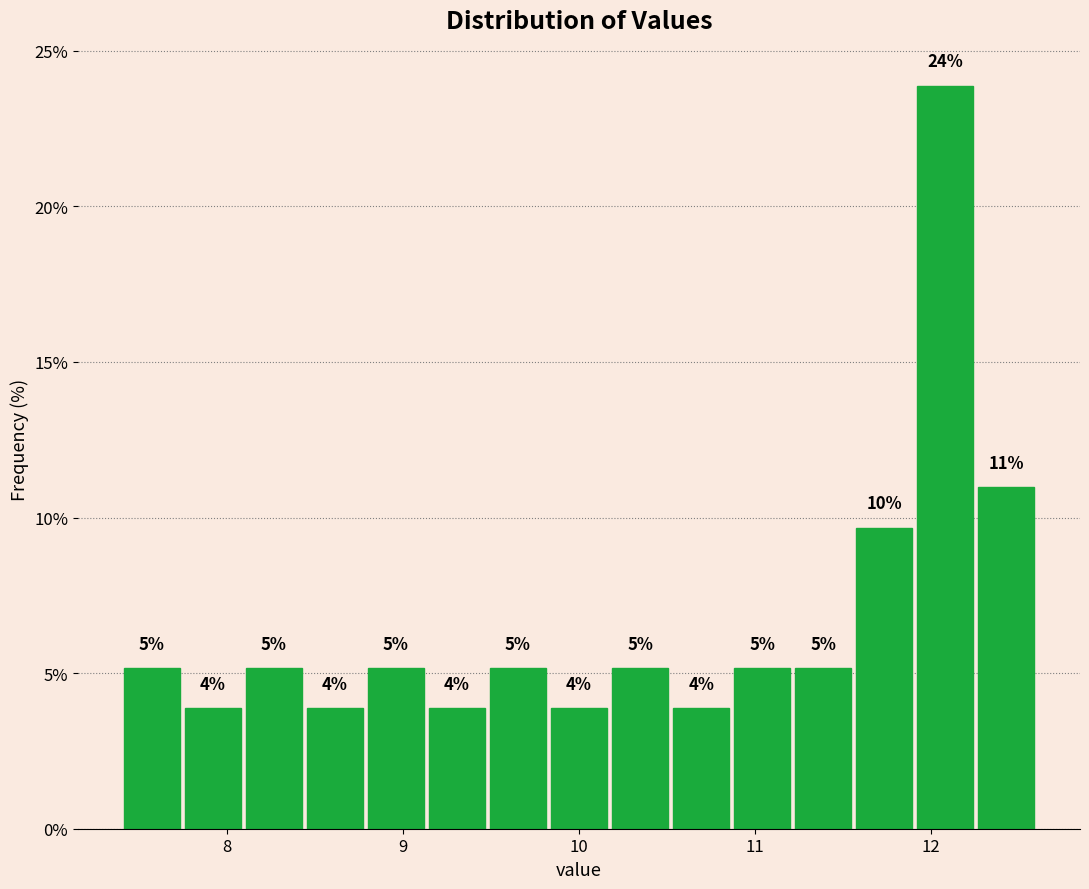

Read against the x-axis, roughly where is the centre of the tallest bar?

12.1